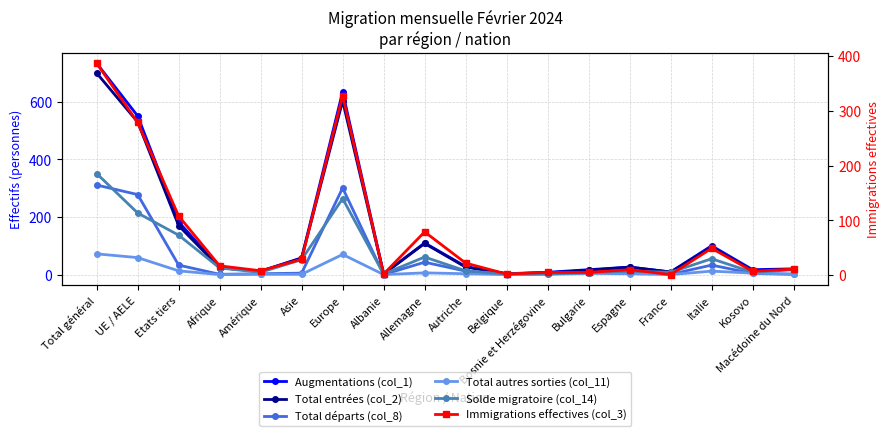

At which category does Total autres sorties (col_11) reach its first local peak?

Europe